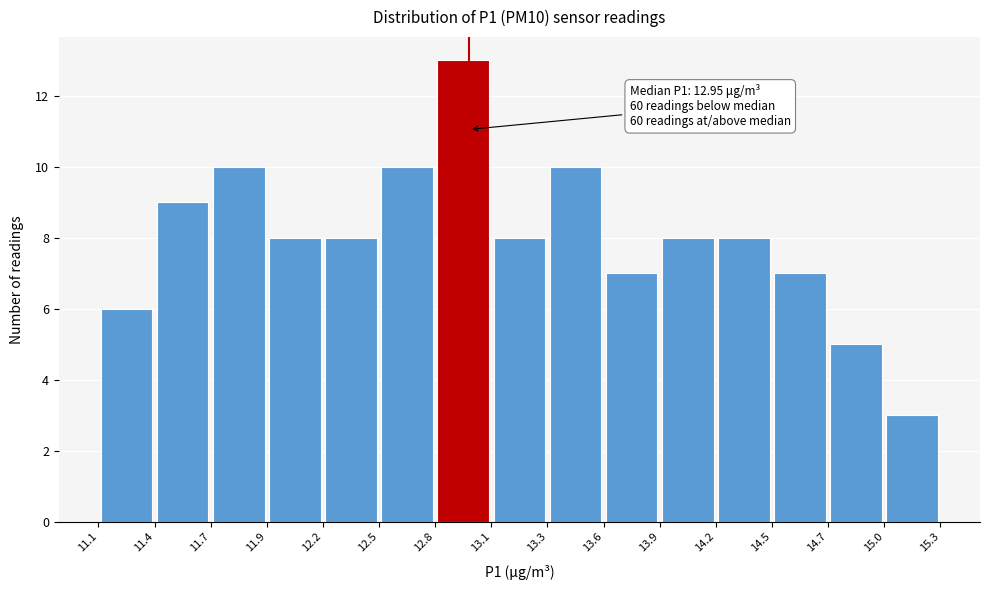

Which range on the x-axis has the tallest bar?

12.8 to 13.1